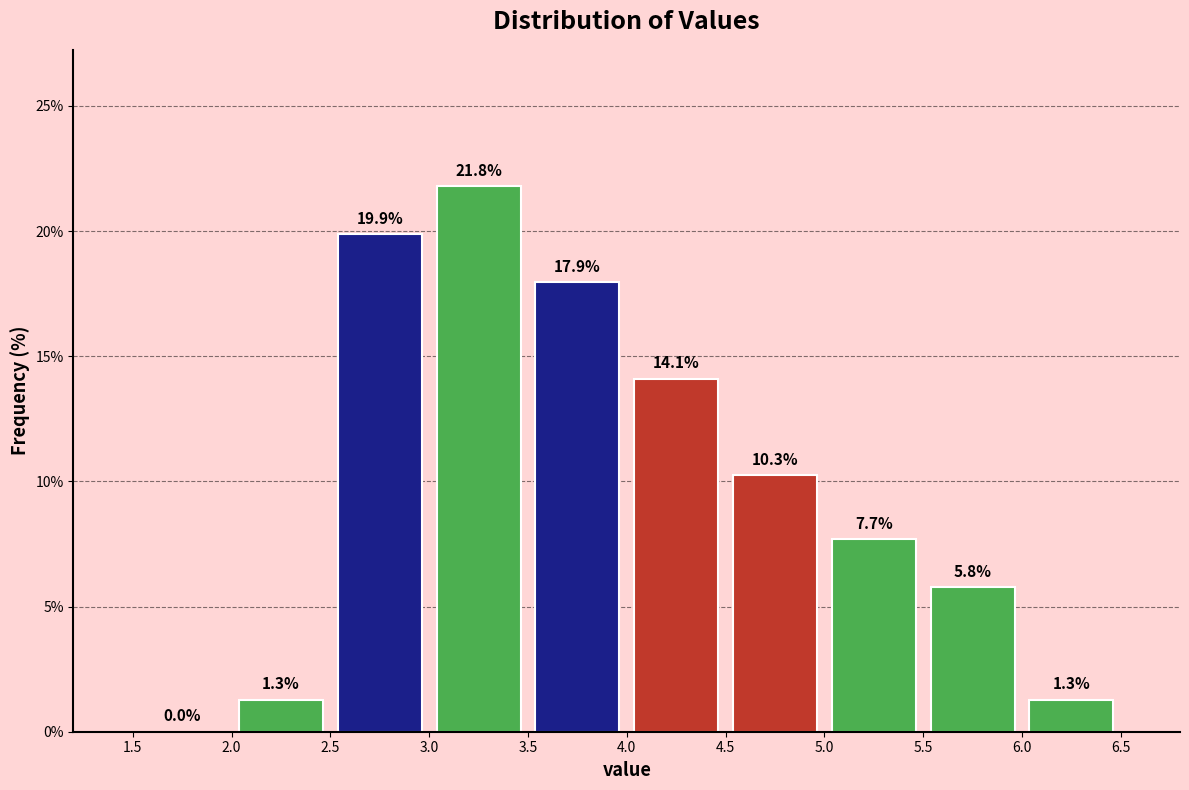

Reading left to right, list every bar in this chart as the range it spans on the x-axis followed by its height.

1.5 to 2.0: 0.0
2.0 to 2.5: 1.3
2.5 to 3.0: 19.9
3.0 to 3.5: 21.8
3.5 to 4.0: 17.9
4.0 to 4.5: 14.1
4.5 to 5.0: 10.3
5.0 to 5.5: 7.7
5.5 to 6.0: 5.8
6.0 to 6.5: 1.3